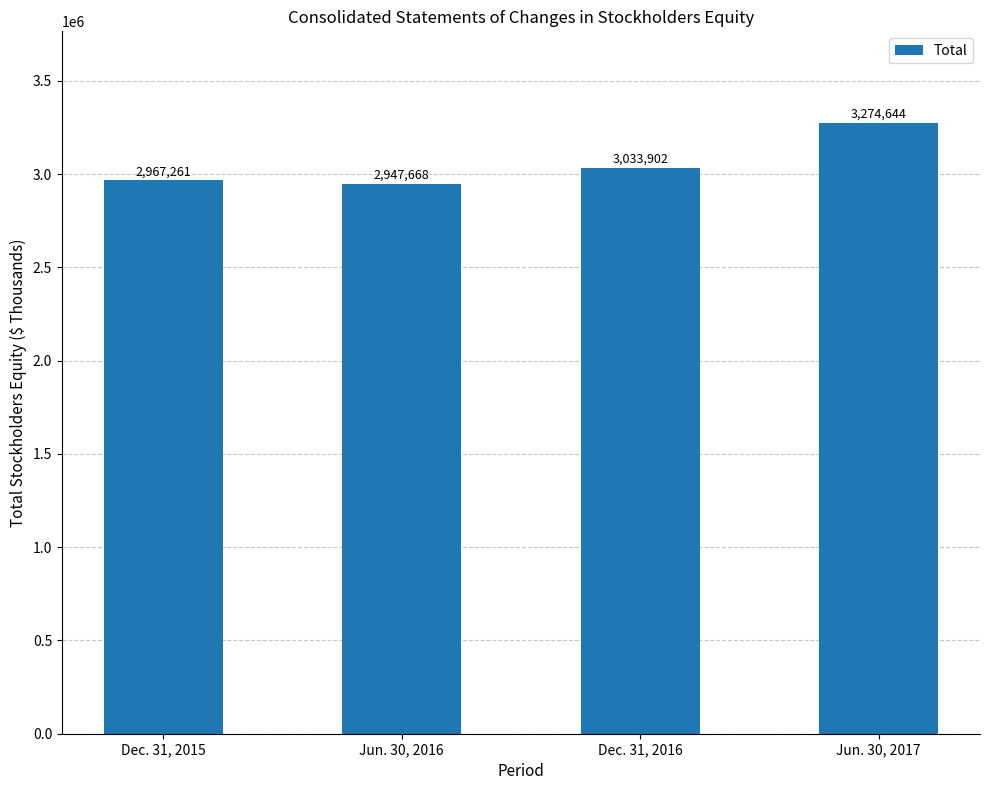

True or false: the data shows 2967261 at Dec. 31, 2015.

True